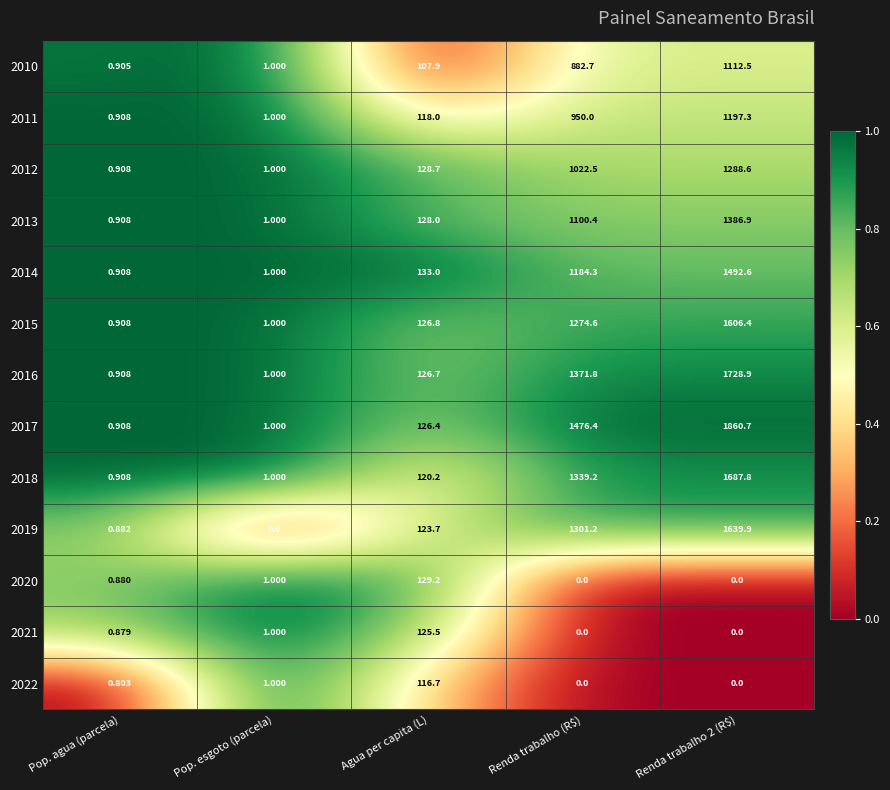

Is the value of 2018 at Renda trabalho (R$) greater than the value of 2013 at Agua per capita (L)?

Yes